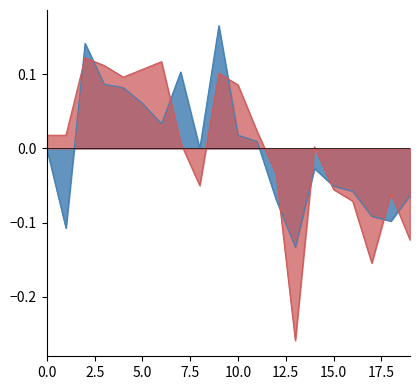

Is the value of 统考笔试成绩 at 1 greater than the value of 综合成绩 at 18?

Yes